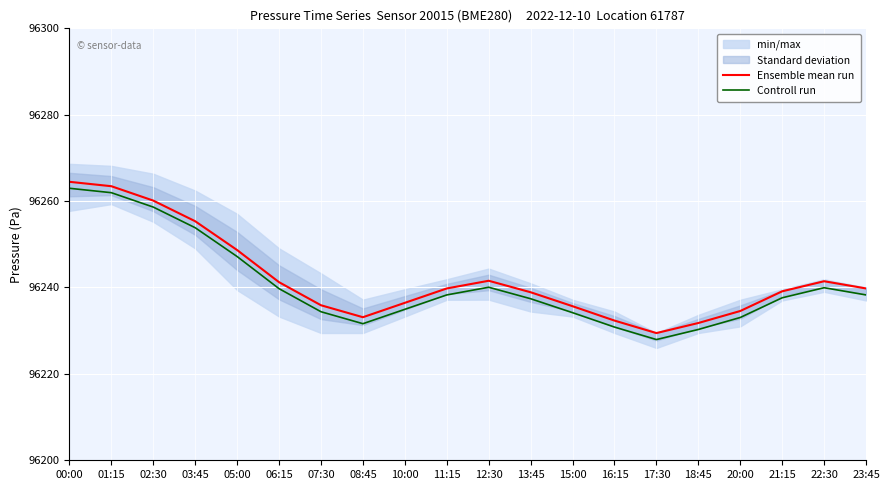

Read the Controll run value at 18:45.

96230.3